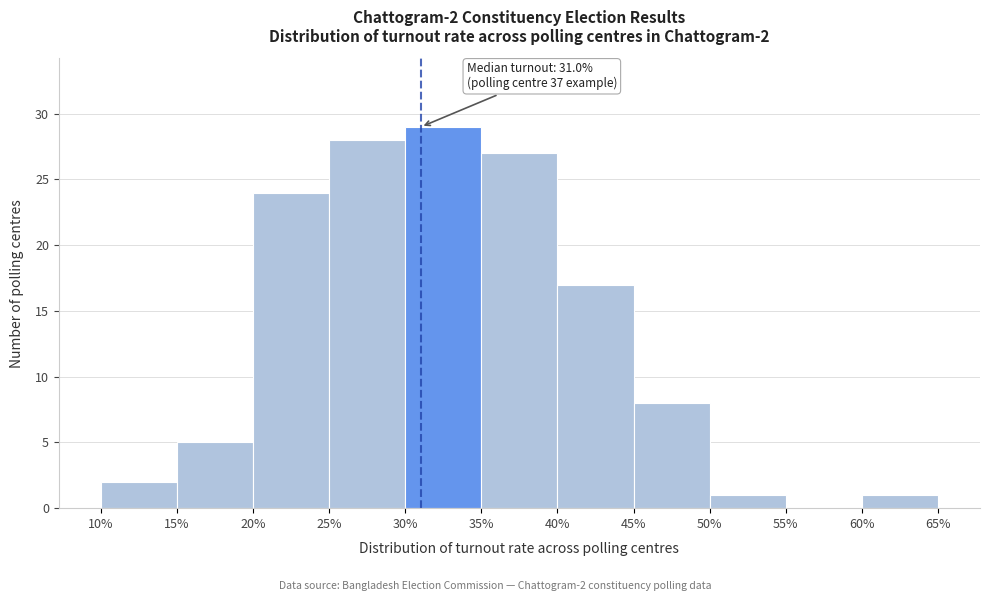

Over which range of the x-axis is the bar tallest?

30% to 35%